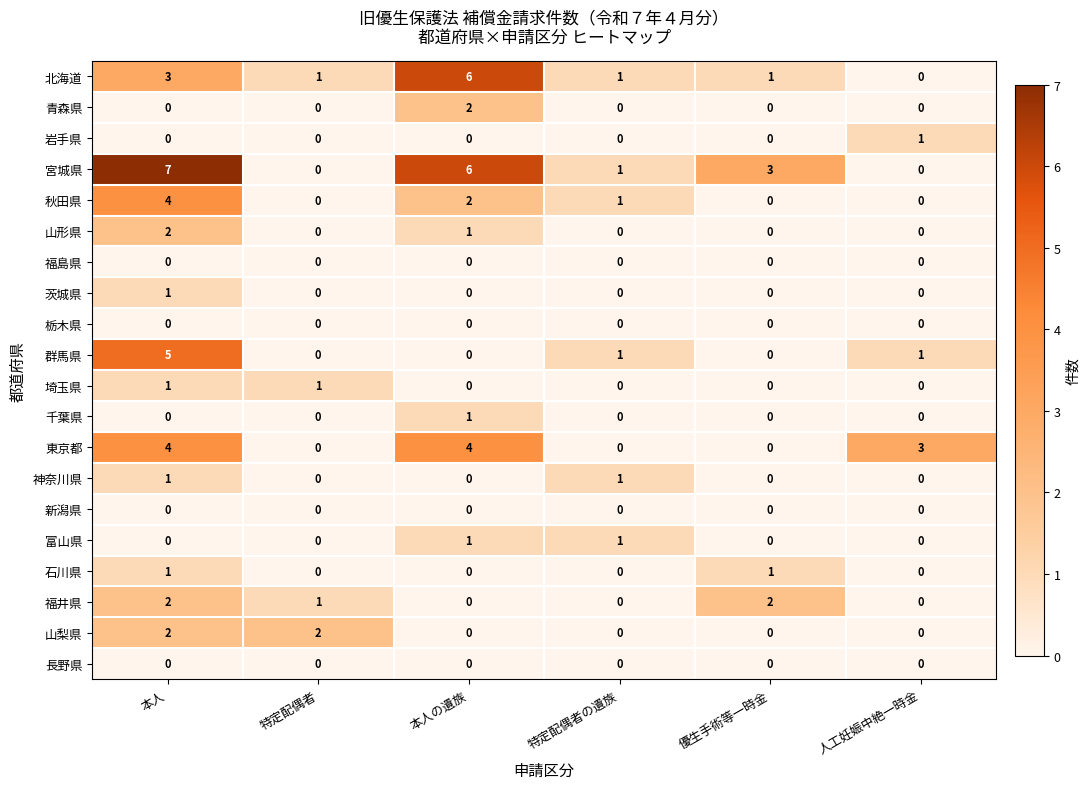

What is the difference between the 宮城県 values at 優生手術等一時金 and 本人の遺族?

3